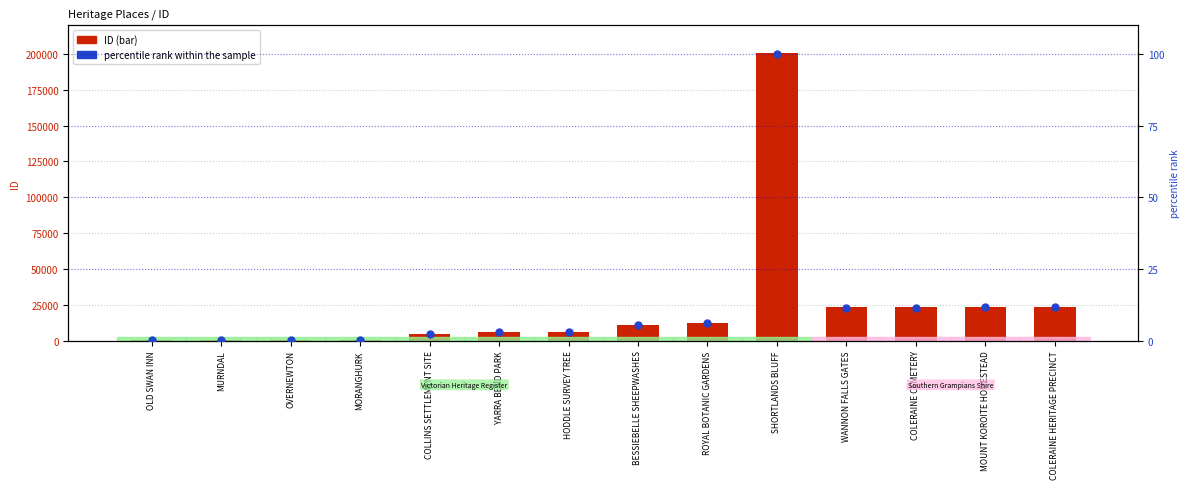

Which series contains the lowest Y value?

percentile rank within the sample